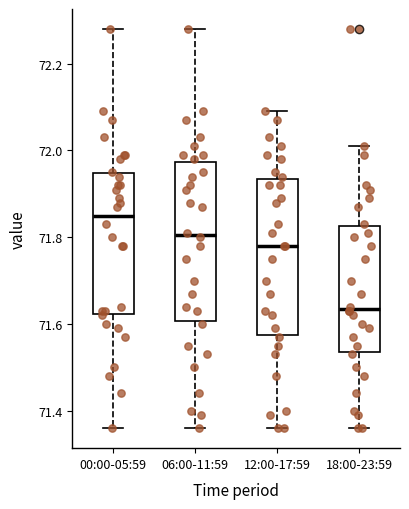

Reading left to right, read every box against the y-axis: the position of its median line, the range the box covers, and the ends of its whiskers. The values are not printed on the chart, so give them approximately, as read against the axis.

00:00-05:59: median 71.86, box 71.62 to 71.94, whiskers 71.36 to 72.28
06:00-11:59: median 71.80, box 71.60 to 71.98, whiskers 71.36 to 72.28
12:00-17:59: median 71.78, box 71.58 to 71.94, whiskers 71.36 to 72.10
18:00-23:59: median 71.64, box 71.54 to 71.82, whiskers 71.36 to 72.02